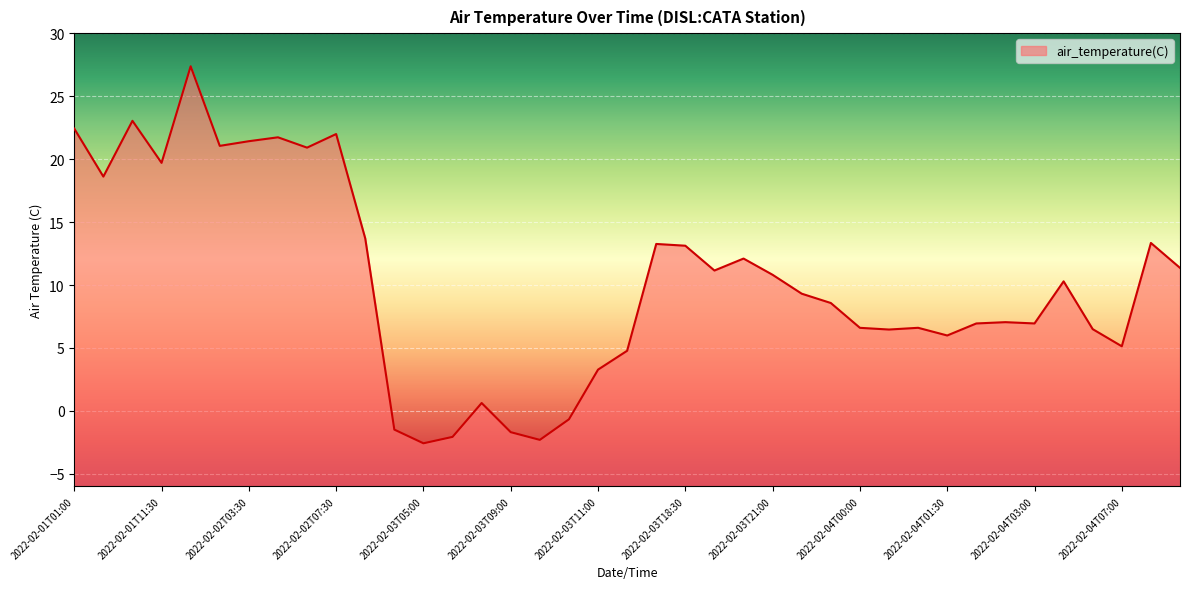

How many points are lower than both their immediate neighbors (excluding endpoints)?

11